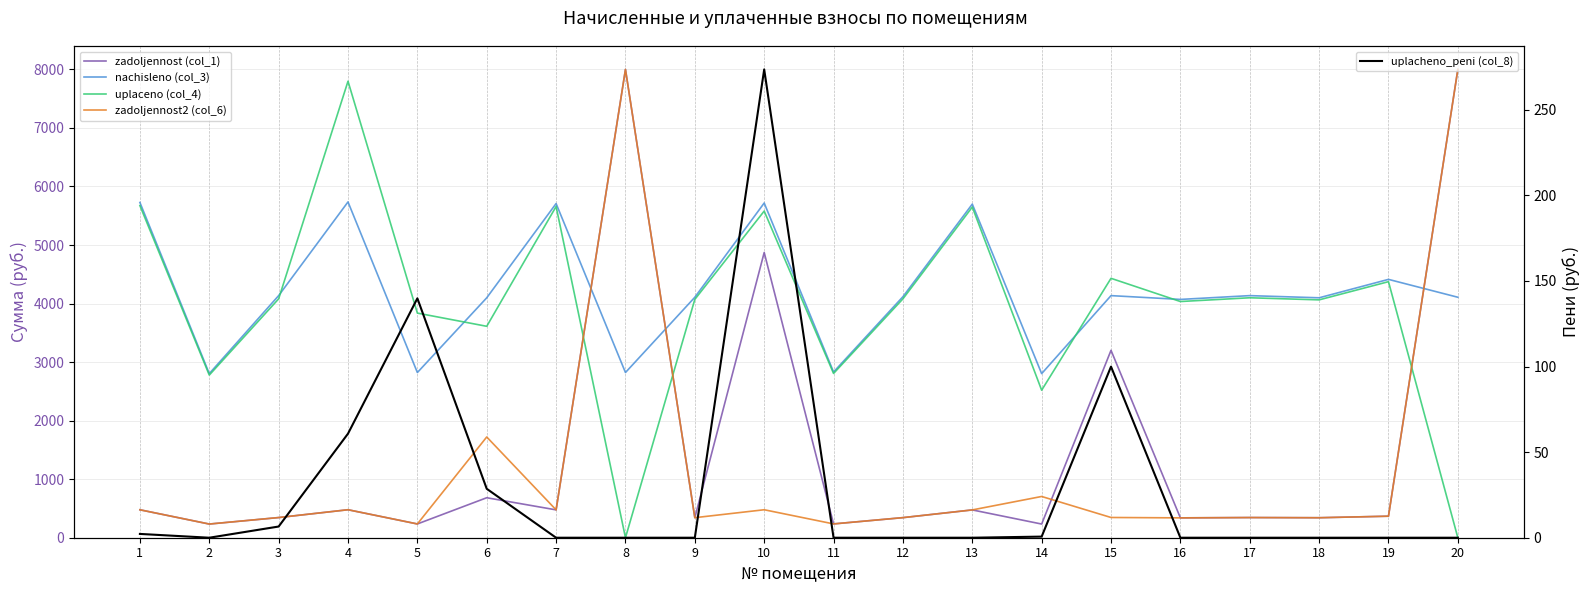

Between 12 and 14, which is larger?

12